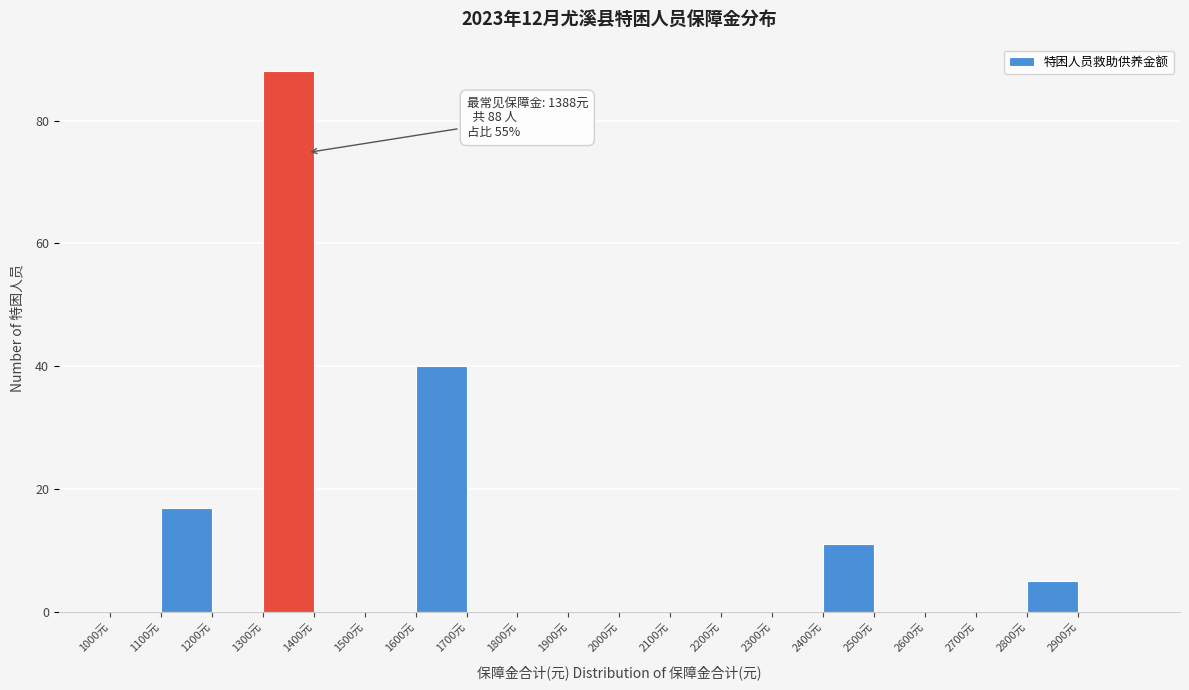

Over which range of the x-axis is the bar tallest?

1300 to 1400